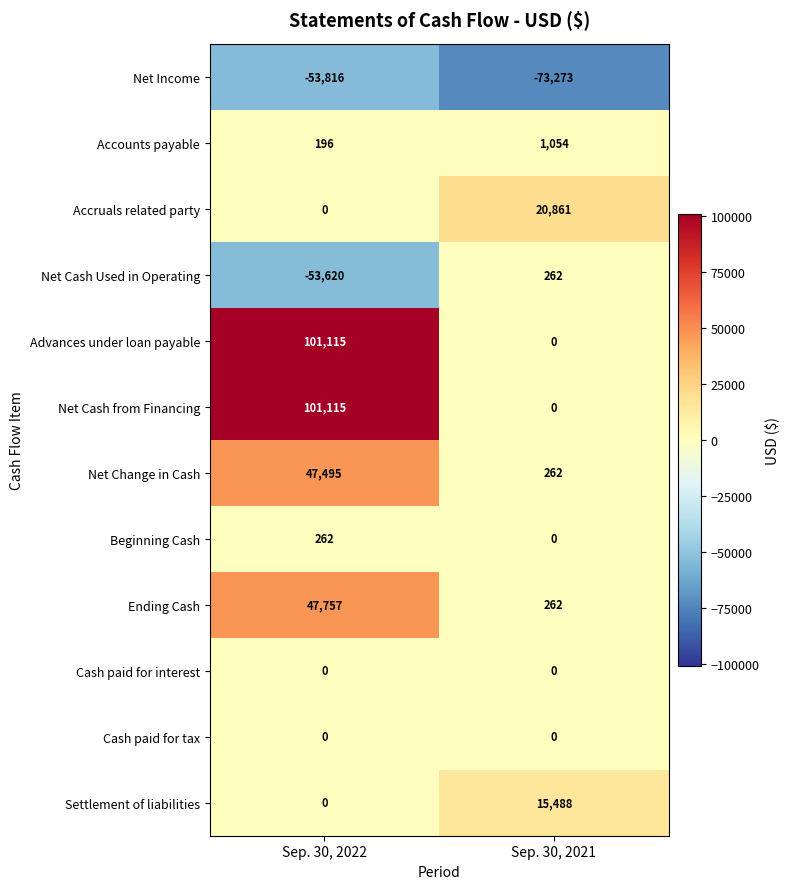

What is the sum of all Net Cash Used in Operating values?

-53358